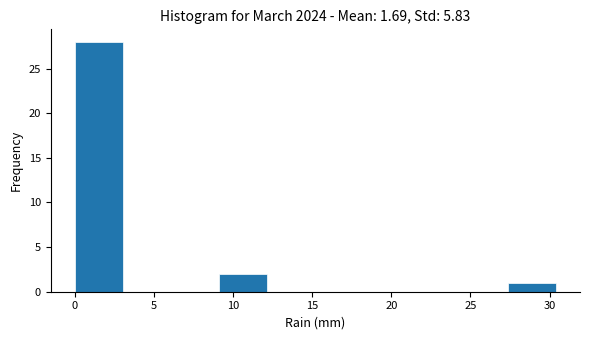

How tall is the bar that spans 27.5 to 30.5 on the x-axis? Neither the bar edges nor the heights are printed on the chart, so give them approximately, as read against the axes.

1